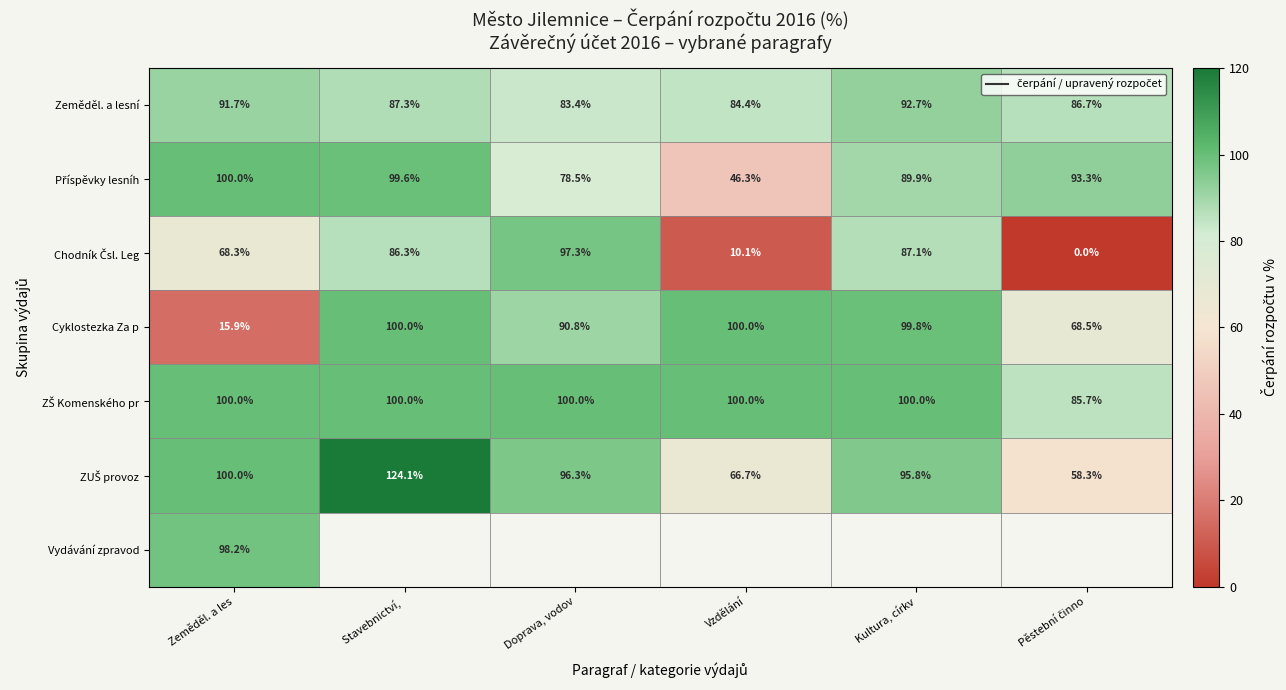

The value of ZUŠ provoz at Pěstební činno is 58.3. True or false?

True